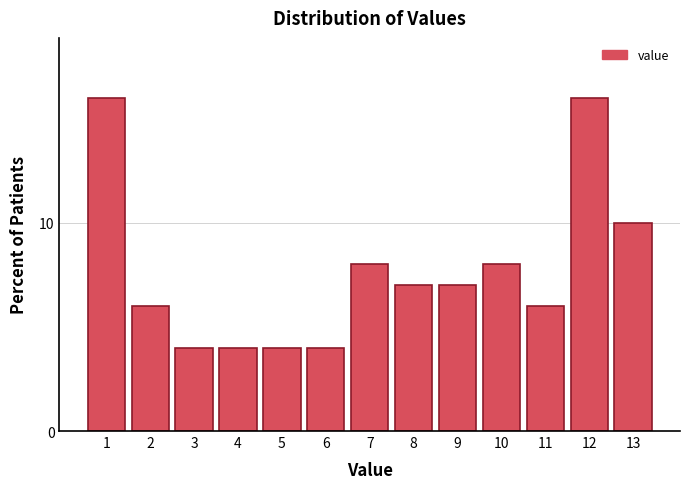

Reading left to right, what are all the values shown in this chart?

1=16.0	2=6.0	3=4.0	4=4.0	5=4.0	6=4.0	7=8.0	8=7.0	9=7.0	10=8.0	11=6.0	12=16.0	13=10.0